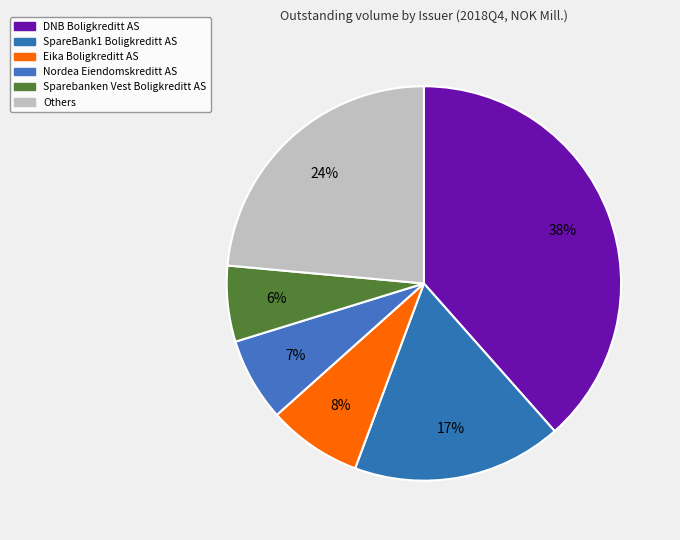

Rank the categories by value from highest to lowest.

DNB Boligkreditt AS, Others, SpareBank1 Boligkreditt AS, Eika Boligkreditt AS, Nordea Eiendomskreditt AS, Sparebanken Vest Boligkreditt AS